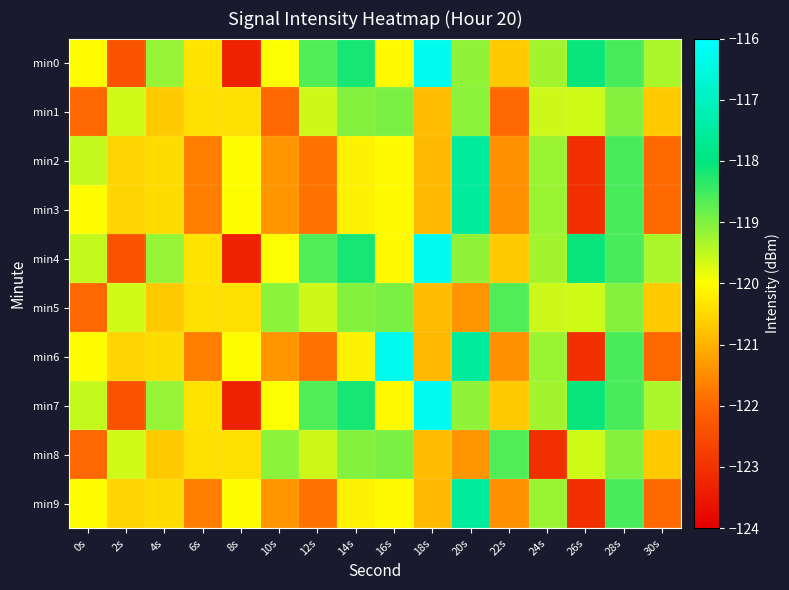

Between 8s and 24s, which series saw the biggest shift?

min0